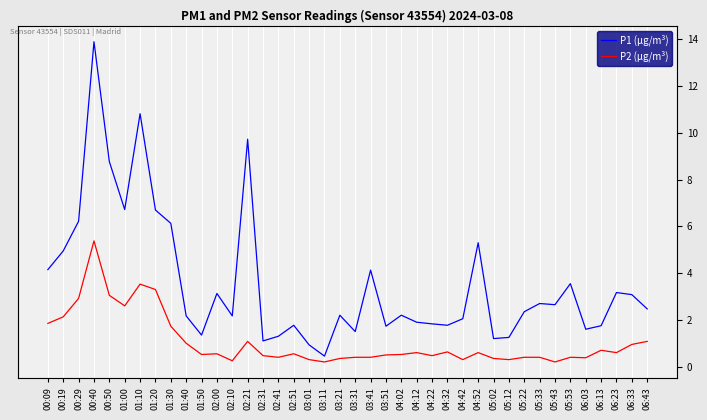

Which series has the largest total across all categories?

P1 (µg/m³)